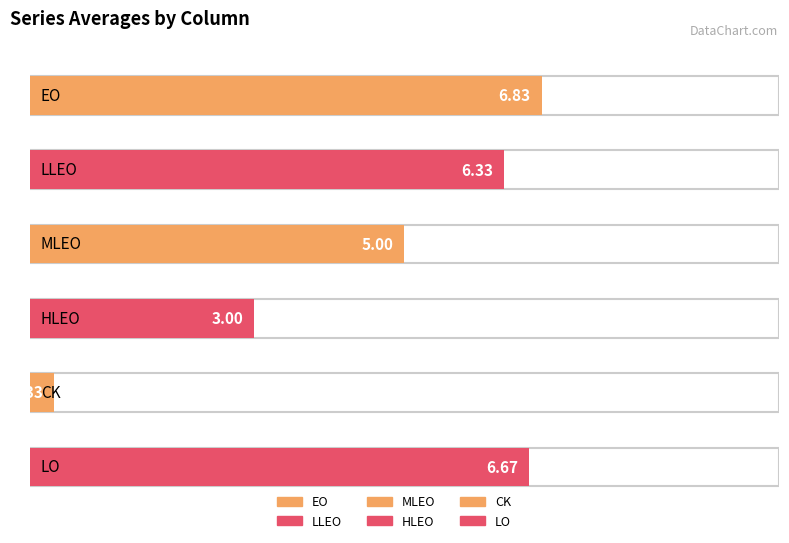

What are all the series names shown in the legend?

EO, LLEO, MLEO, HLEO, CK, LO